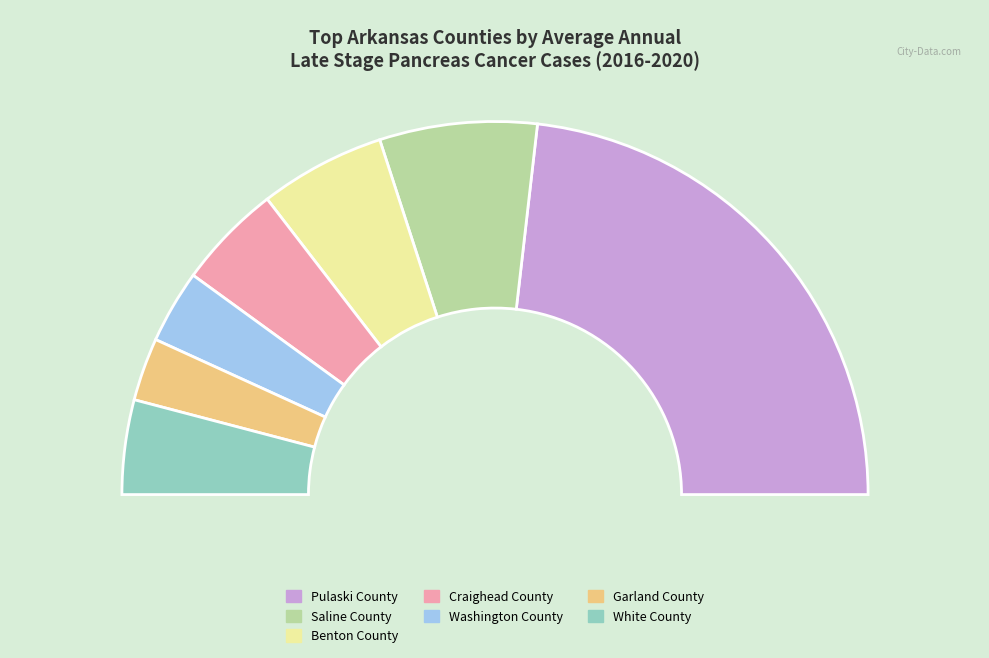

Which has a higher value, Craighead County or Saline County?

Saline County